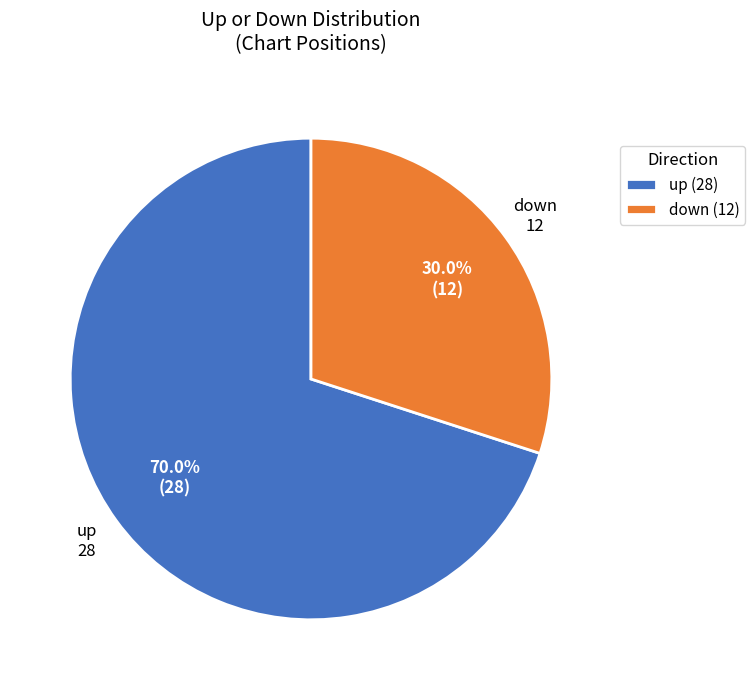

True or false: up accounts for 62% of the total.

False